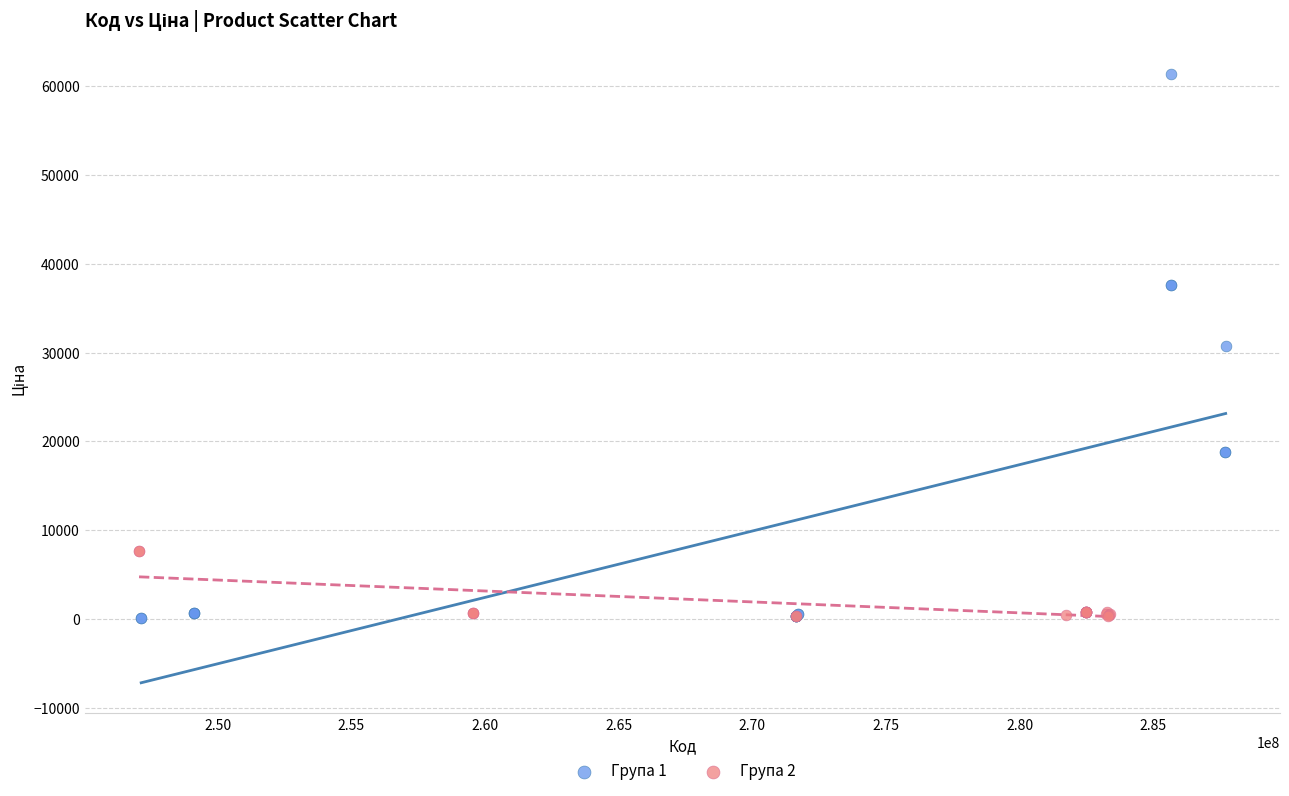

Which series has the largest Y range (max minus min)?

Група 1